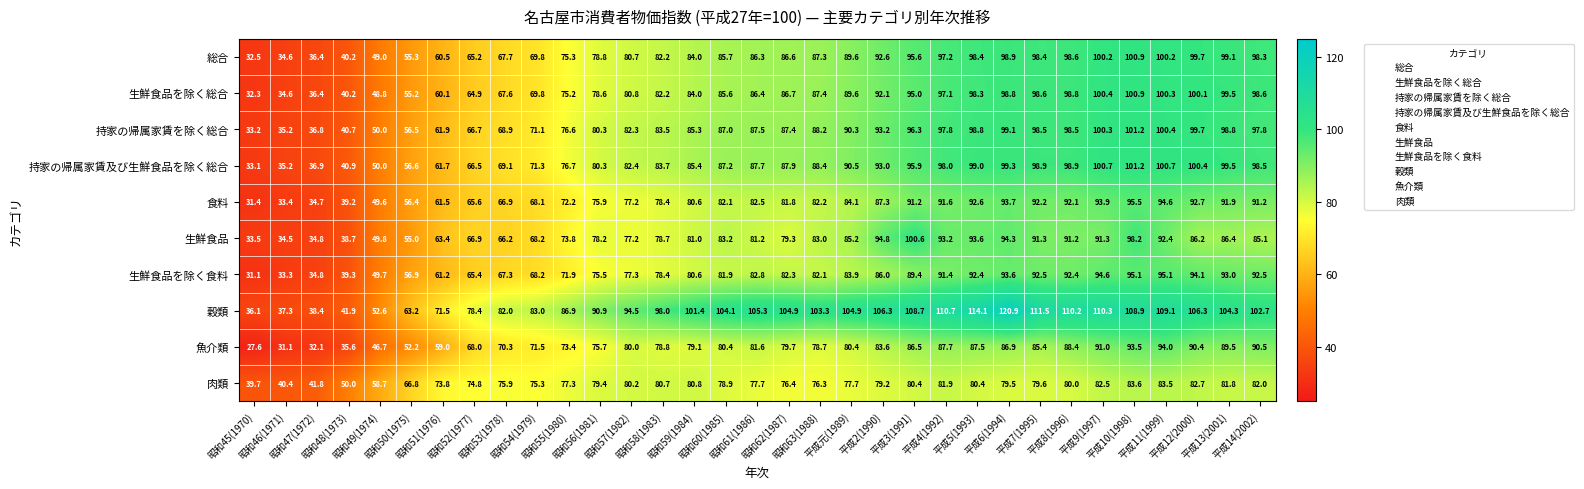

Which series has the largest total across all categories?

穀類